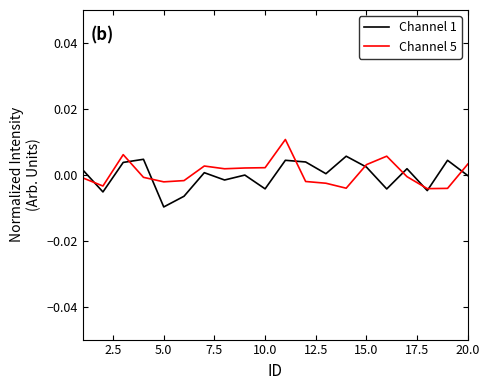

Rank the series by their maximum value, from lowest to highest.

Channel 1, Channel 5